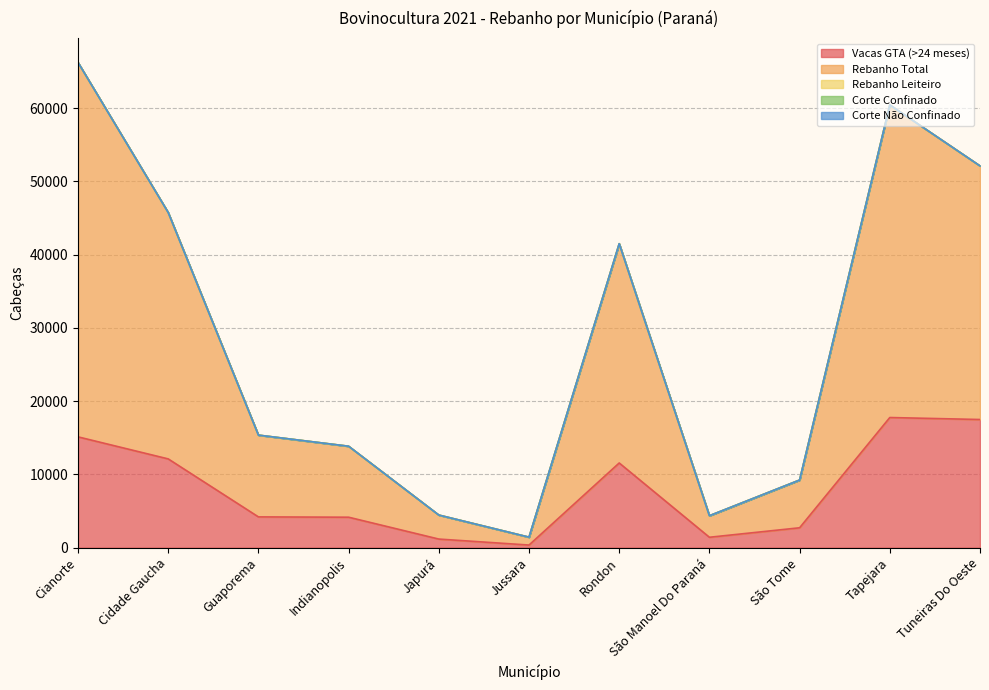

List the labels in order of Rebanho Total value, largest first.

Cianorte, Tapejara, Tuneiras Do Oeste, Cidade Gaucha, Rondon, Guaporema, Indianopolis, São Tome, Japurá, São Manoel Do Paraná, Jussara